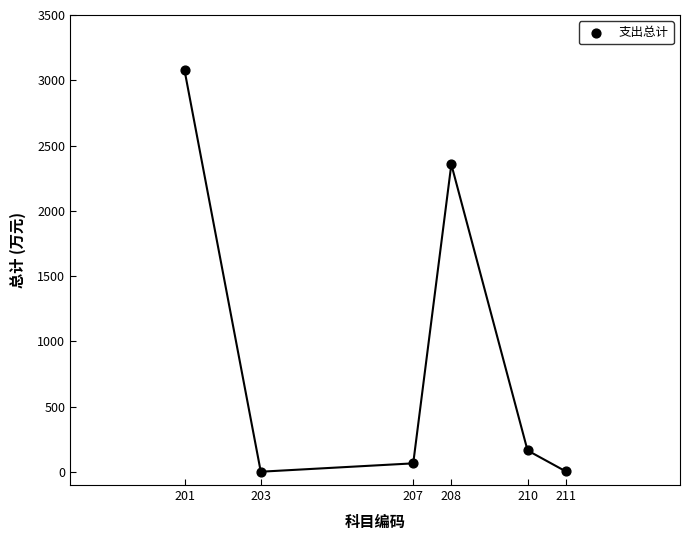

What Y value in the scatter plot is closest to 1539?

2355.8